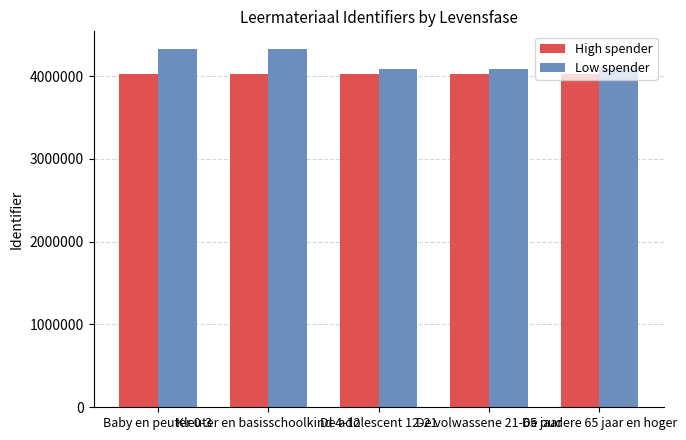

What is the highest value of the High spender series?

4028542